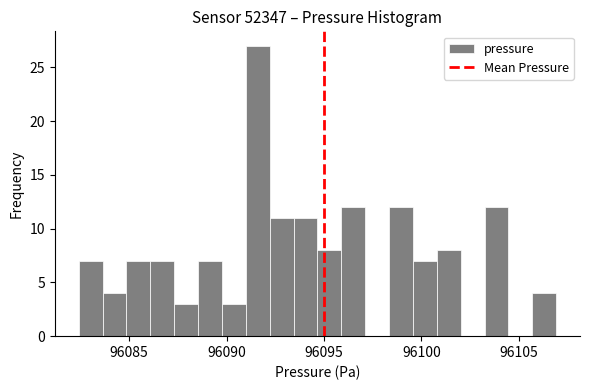

Read against the x-axis, roughly where is the centre of the tallest bar?

96091.5